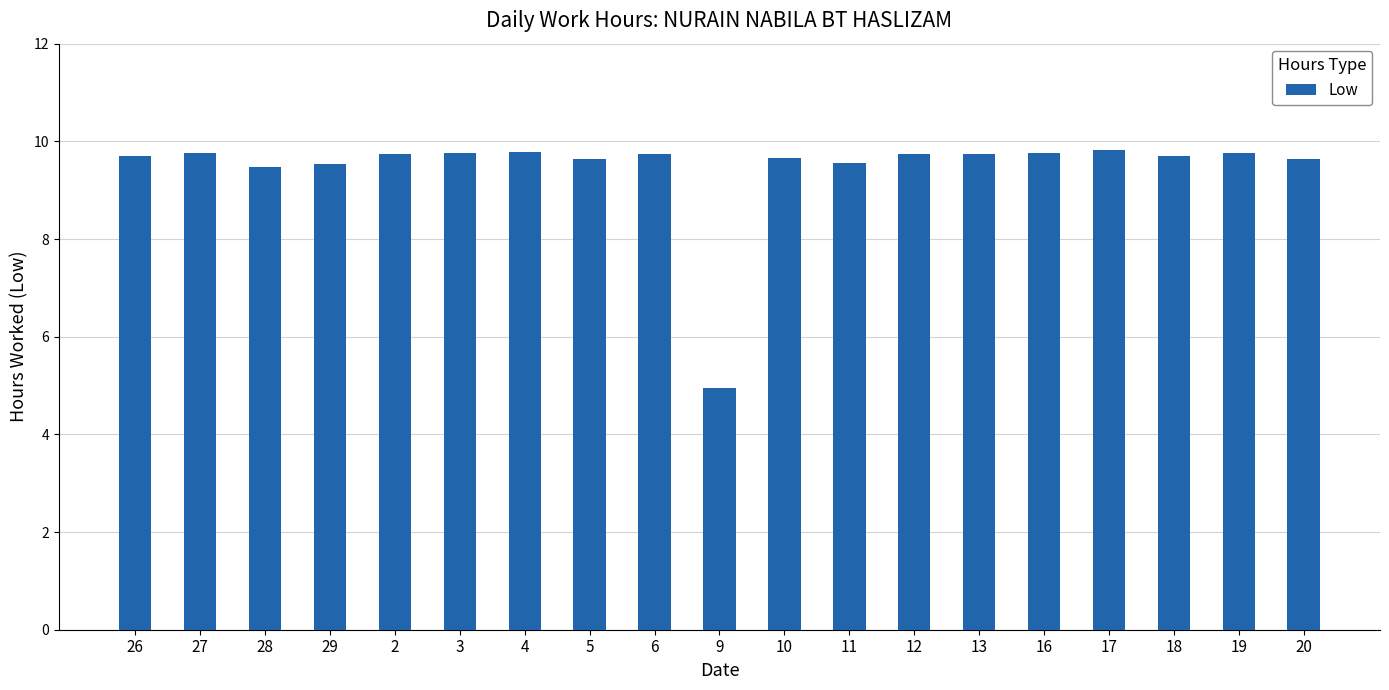

True or false: the data shows 9.8 at 27.

True